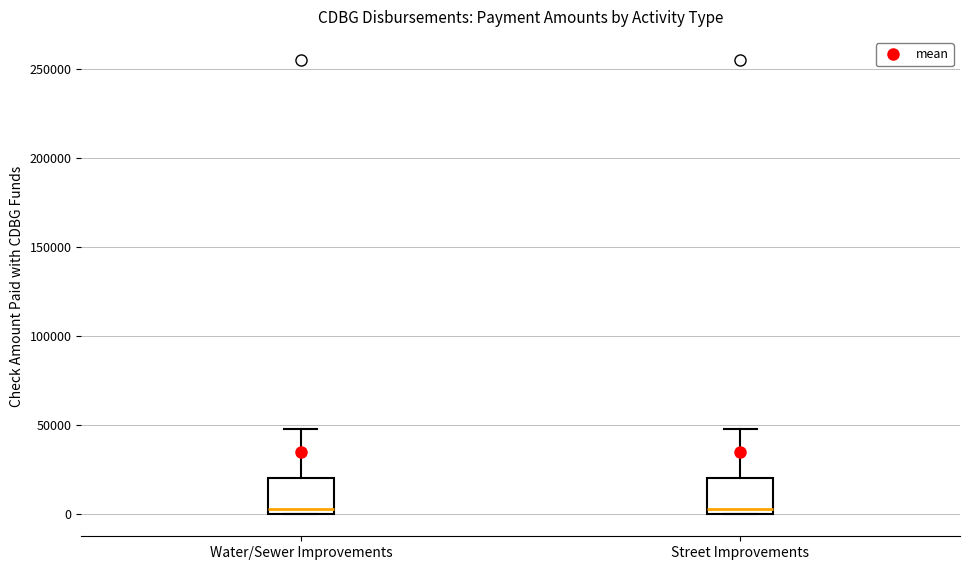

Where is the lower edge of the box for Water/Sewer Improvements on the y-axis? The values are not printed on the chart, so give them approximately, as read against the axis.

0